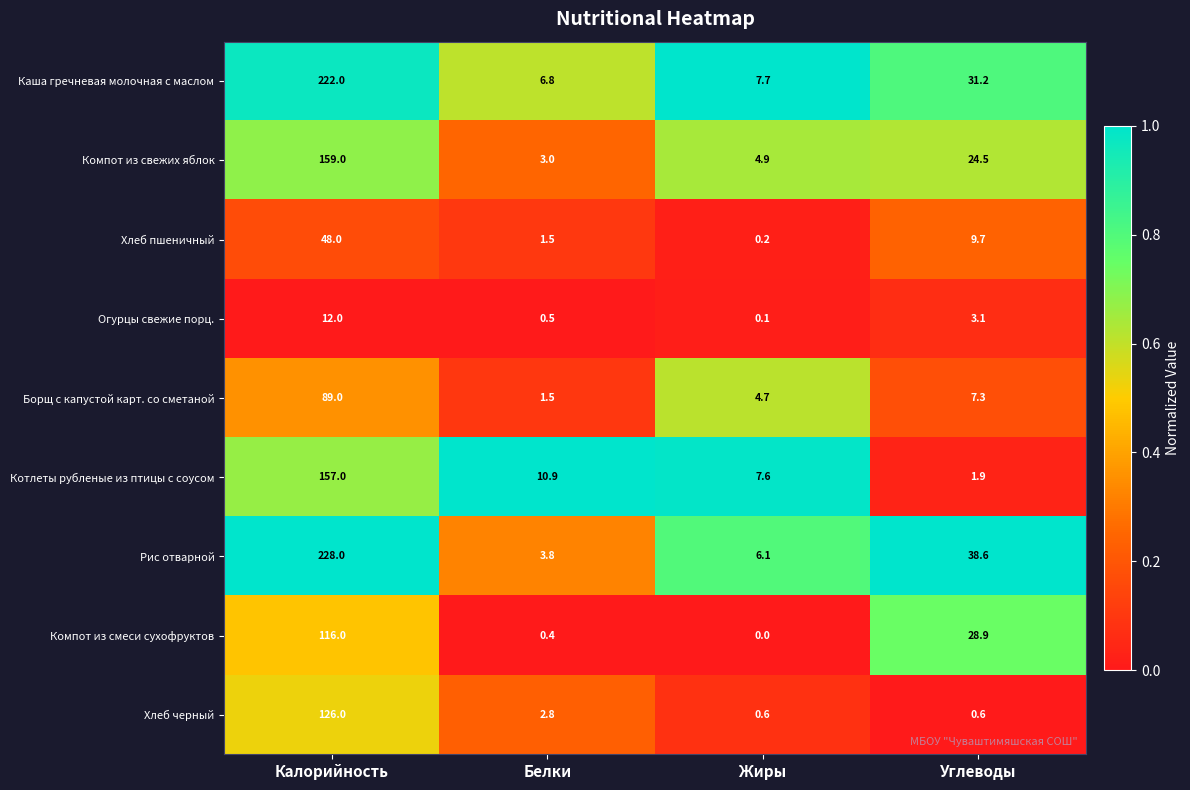

True or false: Котлеты рубленые из птицы с соусом has a value of 157.0 at Калорийность.

True